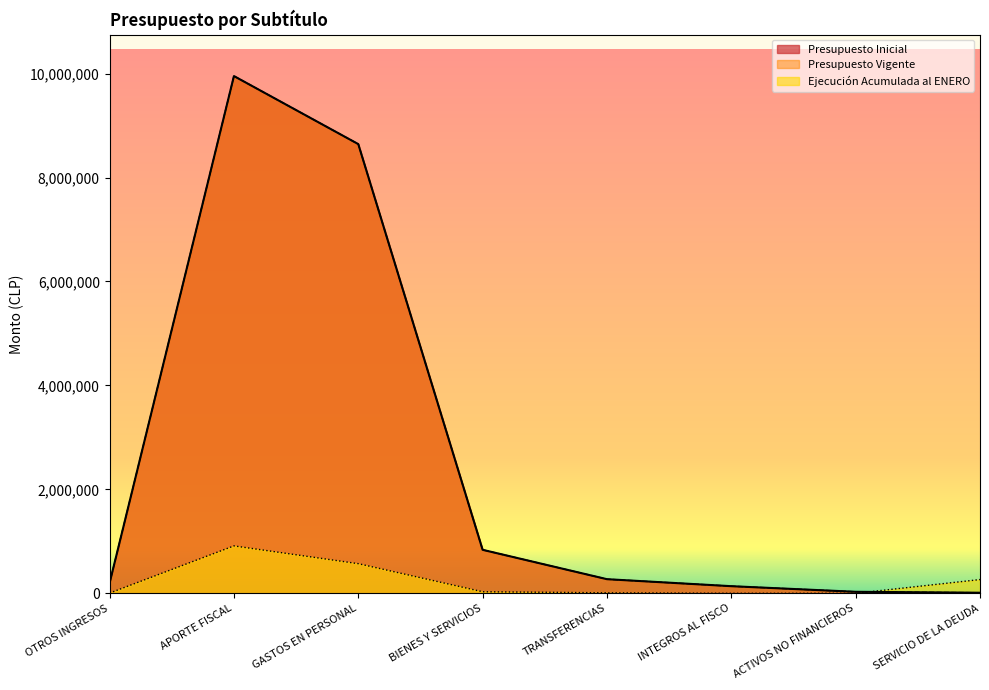

What is the label of the 2nd point from the left?

APORTE FISCAL